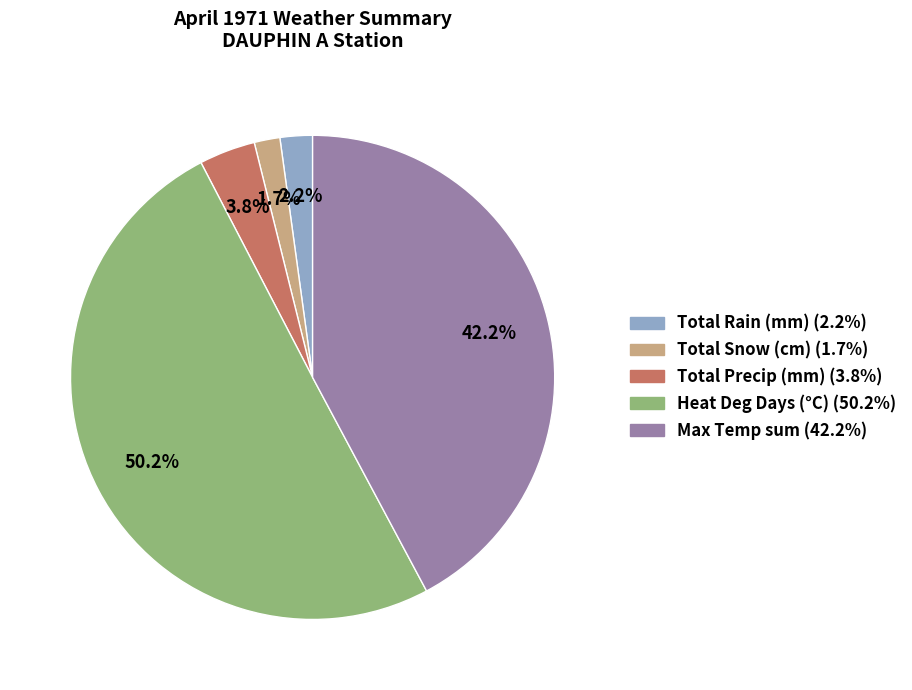

Which slice is the largest?

Heat Deg Days (°C)